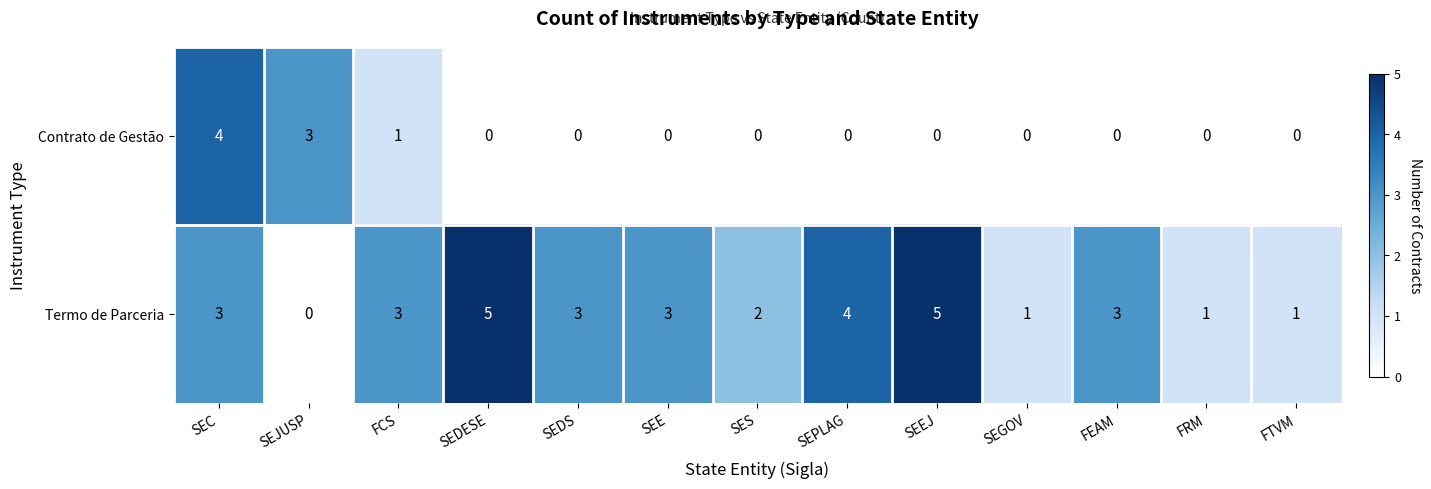

The Termo de Parceria series shows 1 at FTVM. True or false?

True